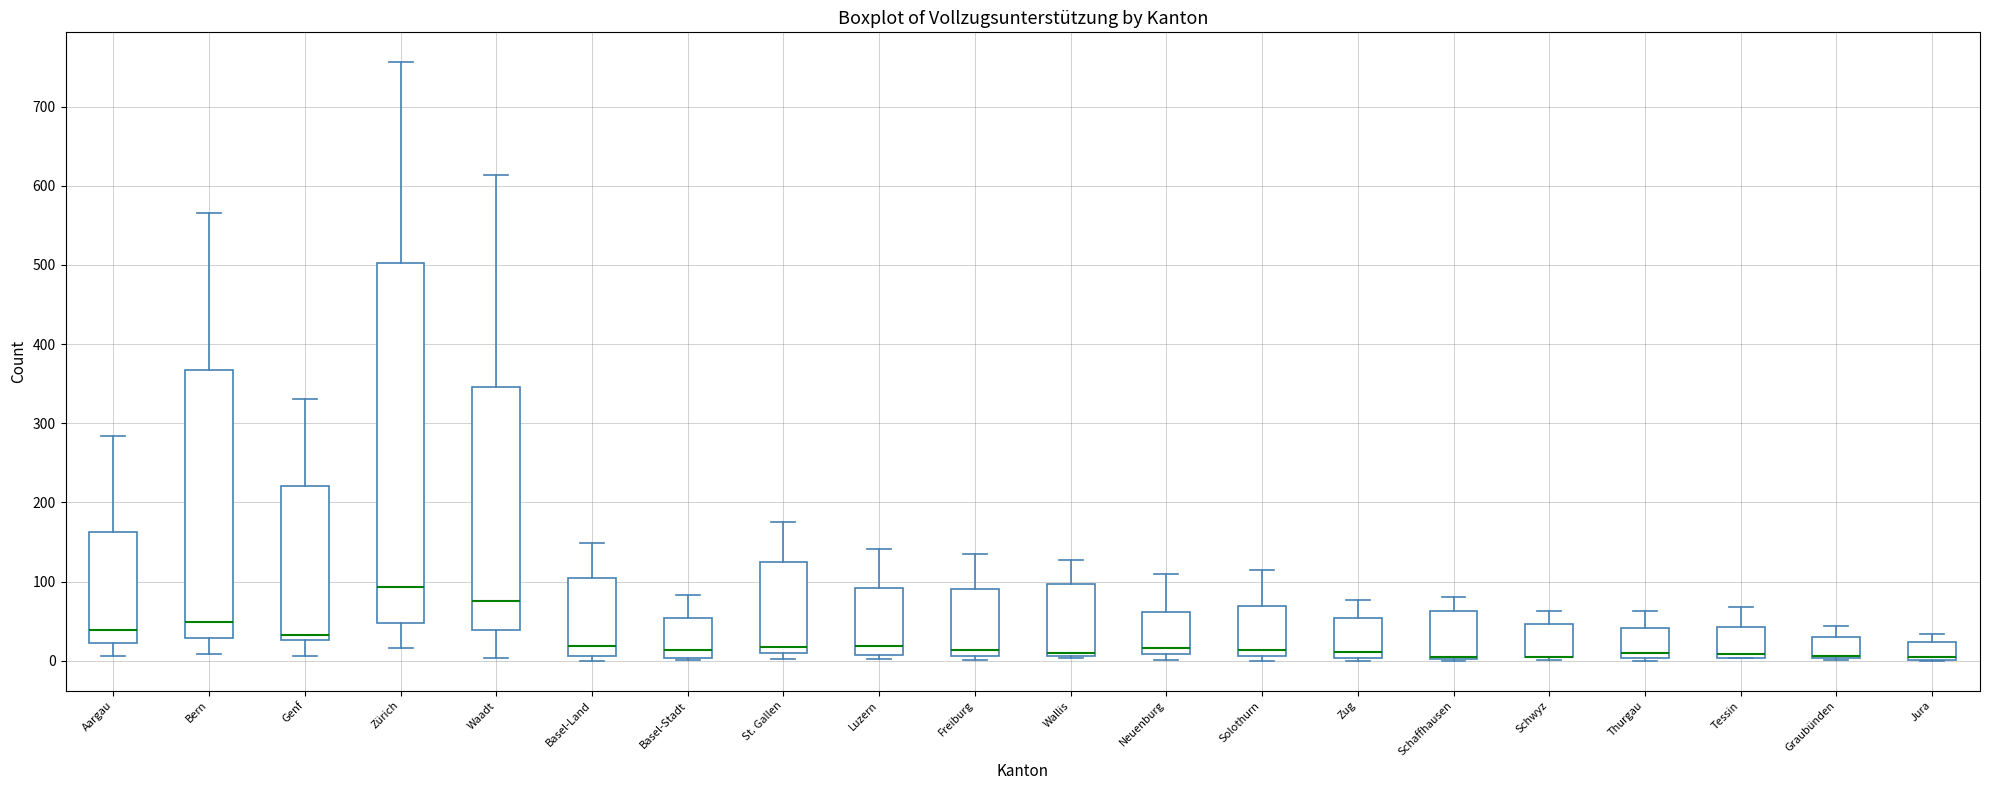

Which box is the tallest, from its lower edge to its upper edge?

Zürich